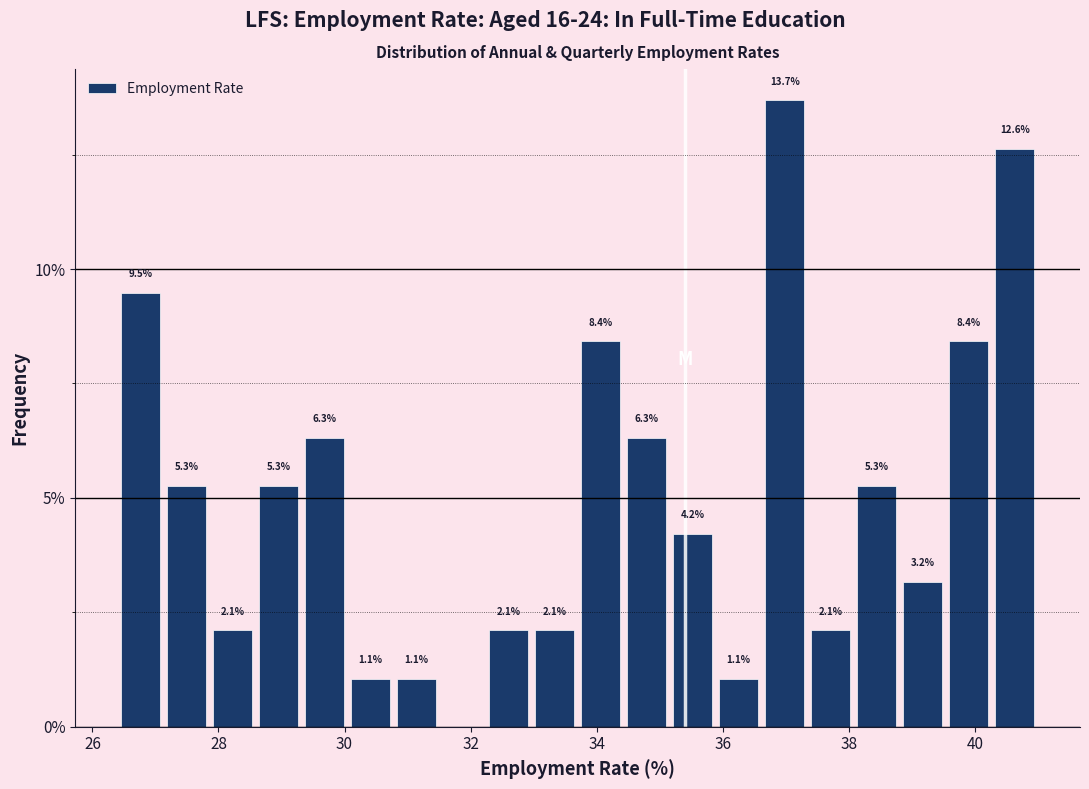

Around what value on the x-axis is the tallest bar? Give the approximate position of its centre, as read against the axis.

37.0